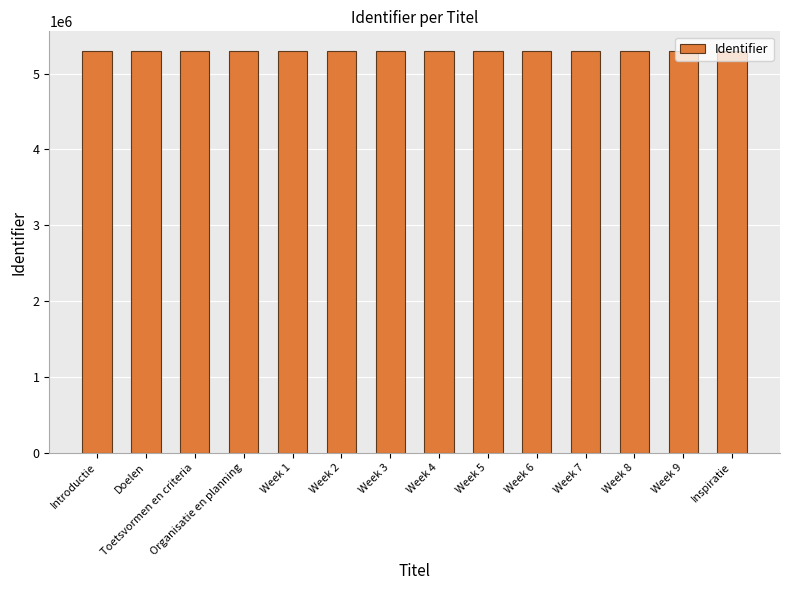

Count the number of categories in the chart.

14